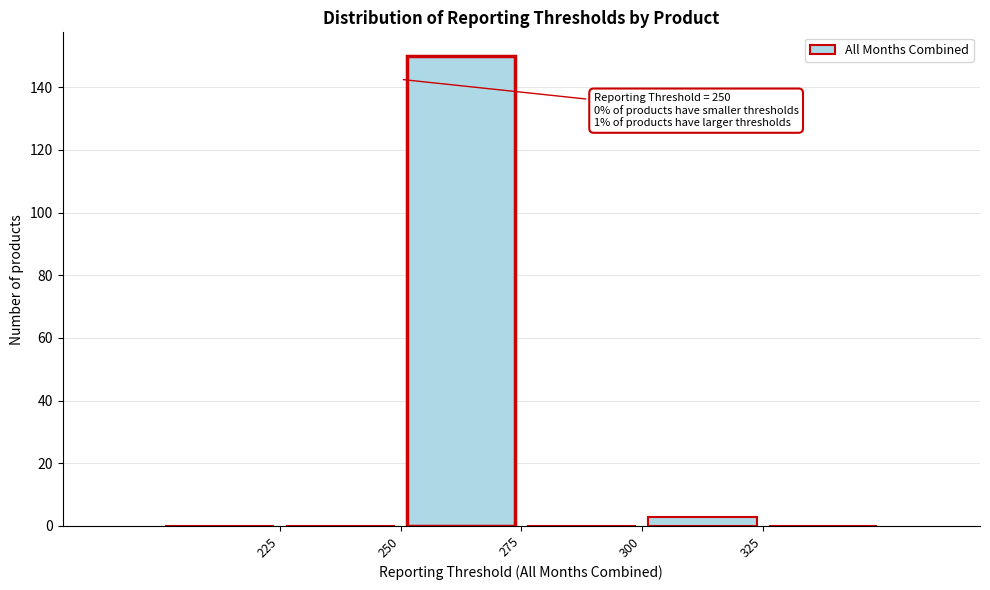

Which range on the x-axis has the tallest bar?

250 to 275